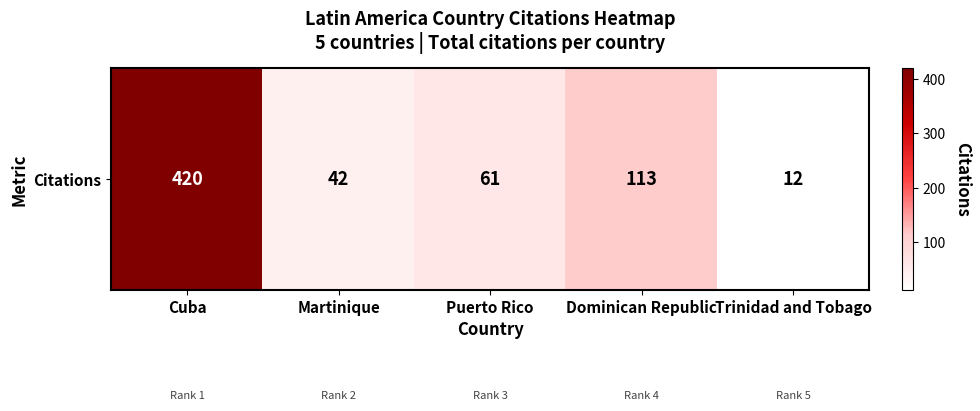

What is the minimum value shown in the chart?

12